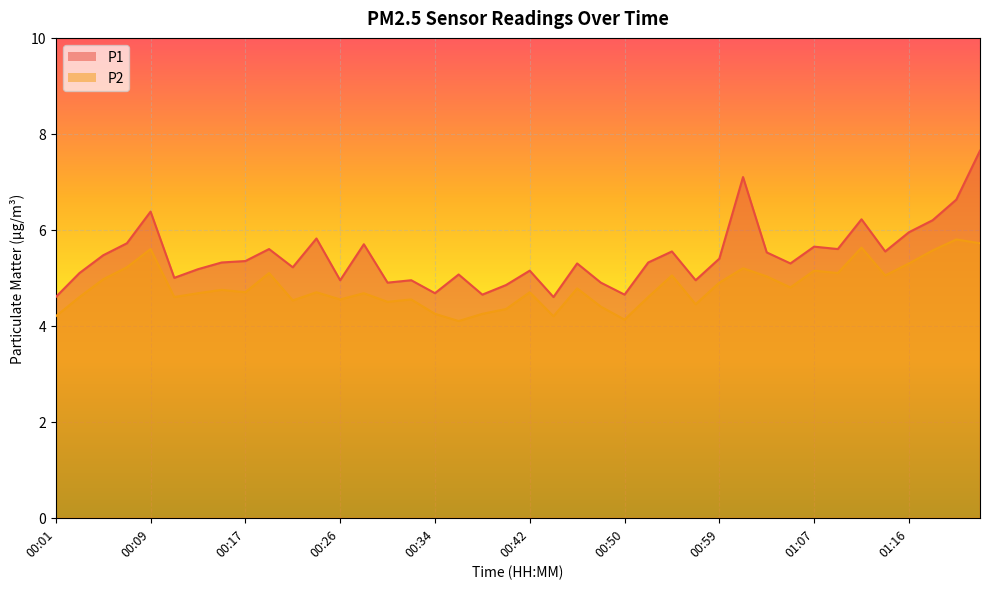

Is the value of P1 at 01:18 greater than the value of P2 at 01:05?

Yes